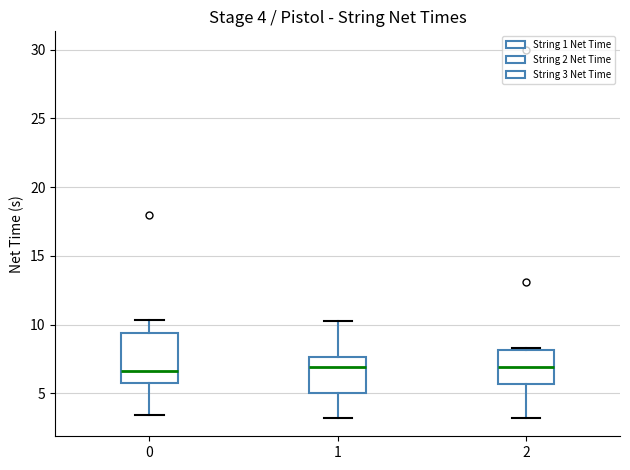

Which box is the tallest, from its lower edge to its upper edge?

0